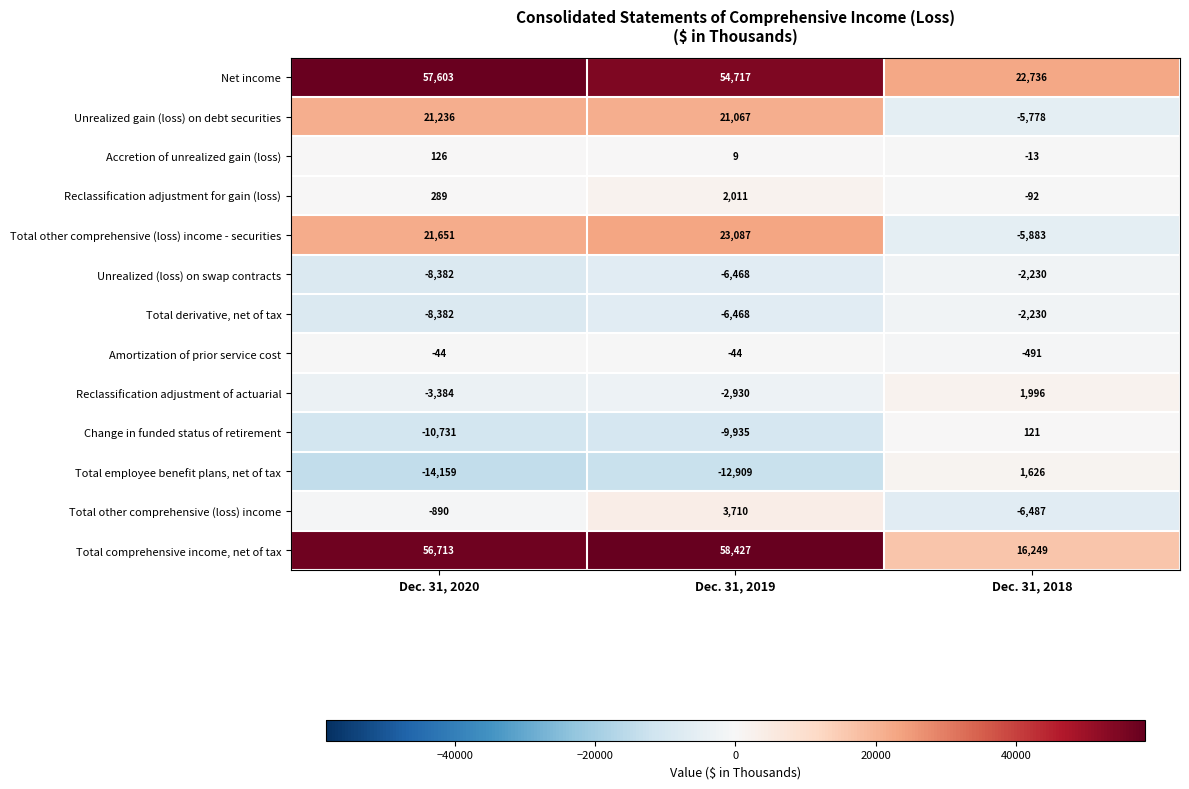

What is the sum of all Reclassification adjustment for gain (loss) values?

2208